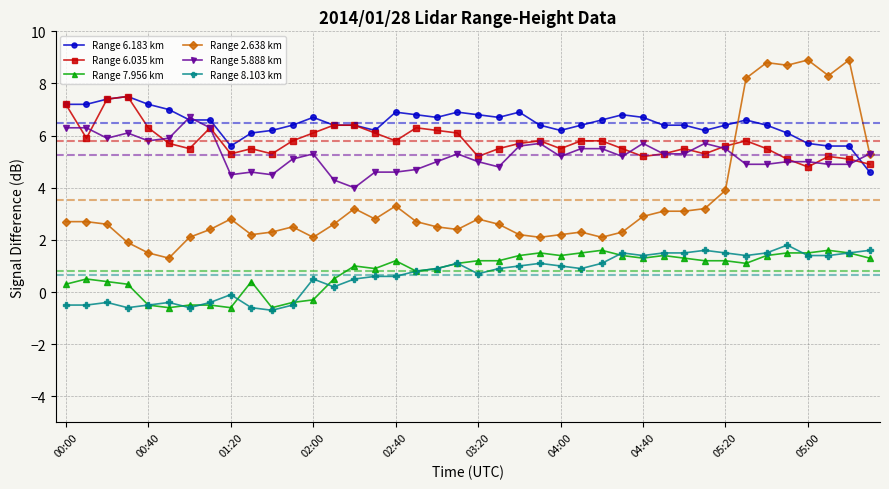

True or false: Range 8.103 km and Range 2.638 km cross at least once.

False